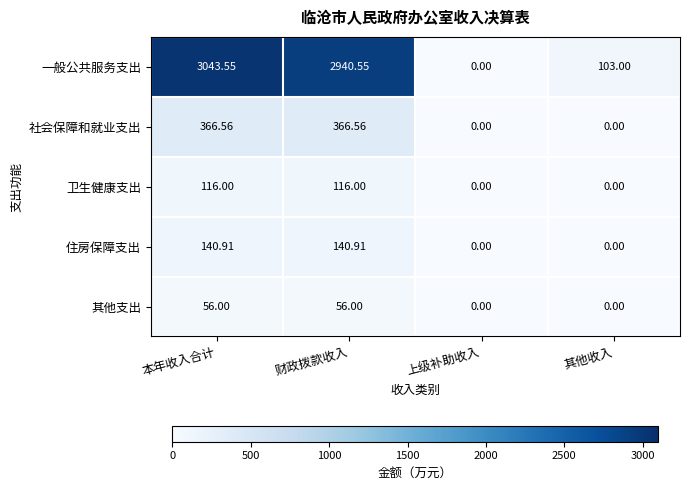

Between 本年收入合计 and 上级补助收入, which series saw the biggest shift?

一般公共服务支出